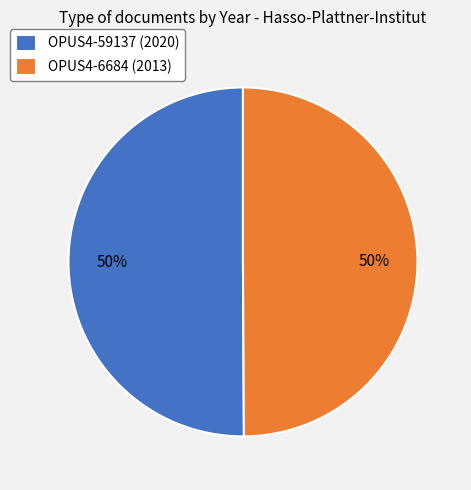

Approximately how many times larger is the value at OPUS4-59137 (2020) compared to OPUS4-6684 (2013)?

1.0